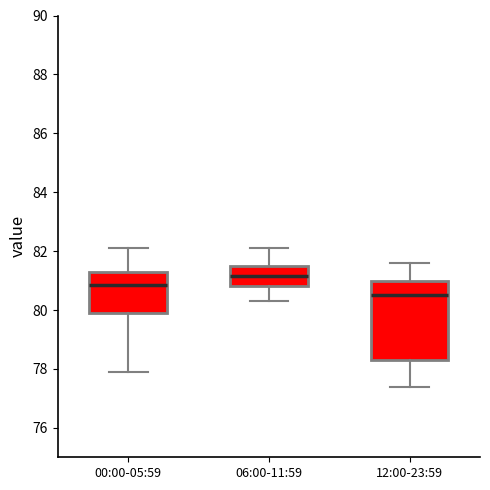

Which box has the lowest median line?

12:00-23:59